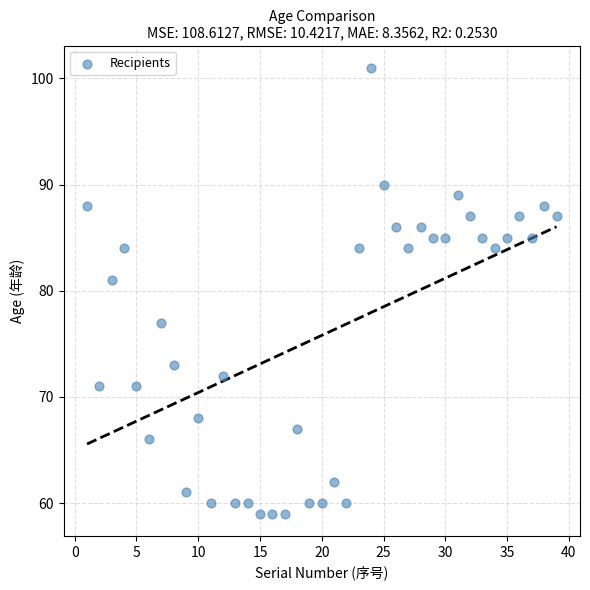

What is the range of Y values (max minus min)?

42